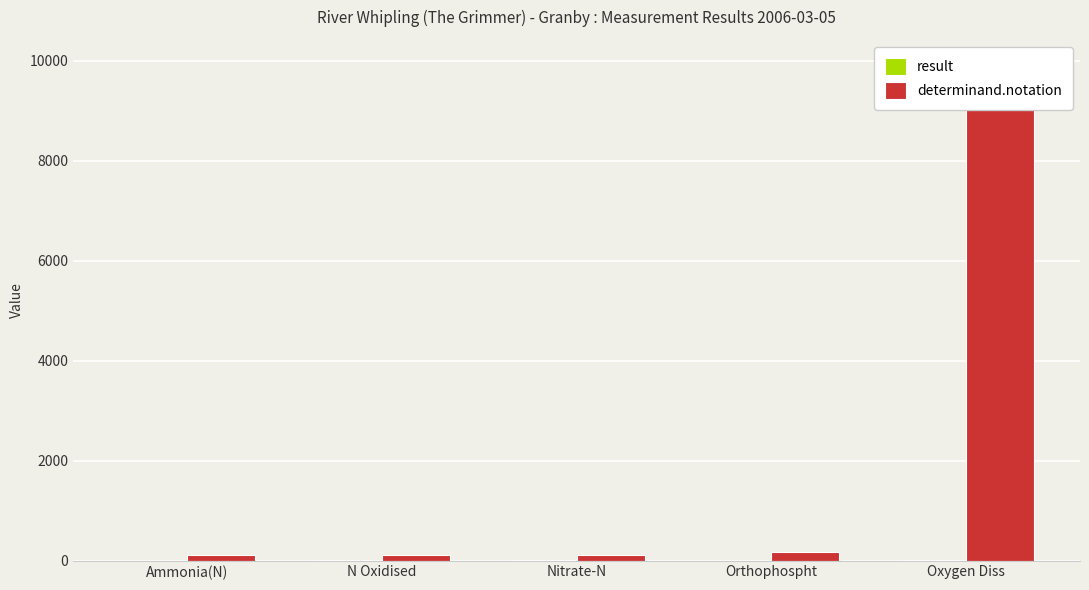

What value does the result series have at Nitrate-N?

9.1